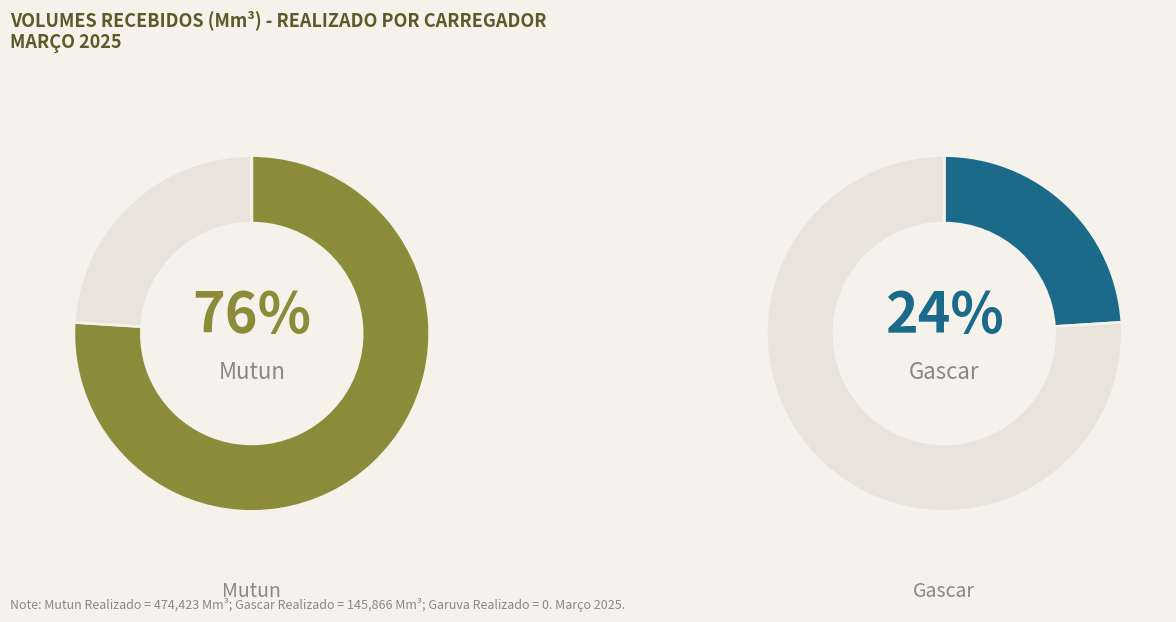

To the nearest percent, what is the difference between the Mutun Realizado and Gascar Realizado slice percentages?

53%